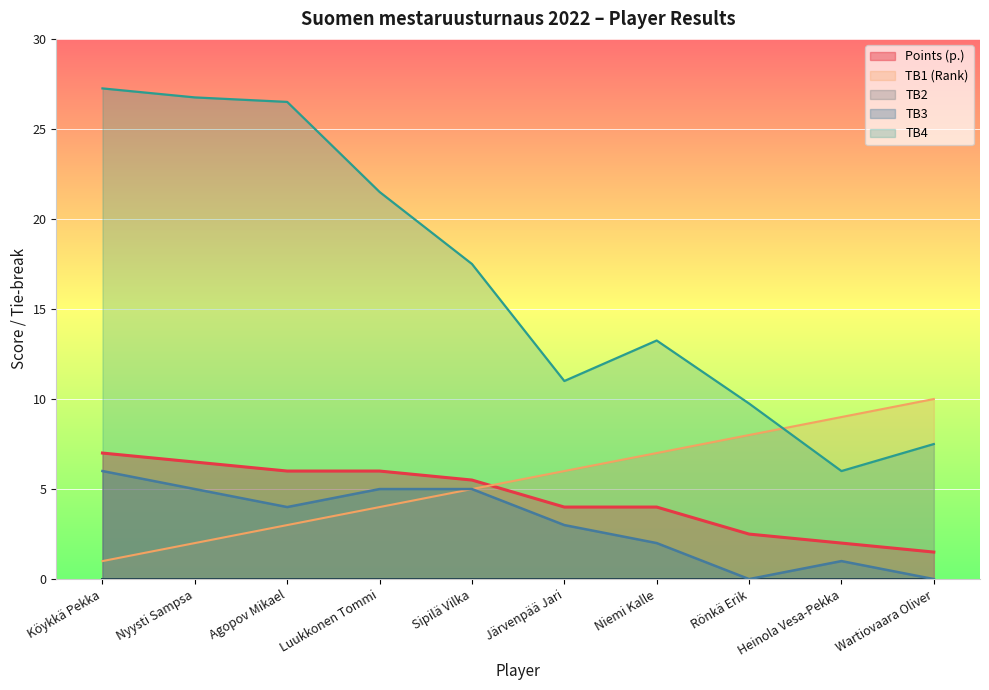

What is the total value across all series at Köykkä Pekka?

41.2